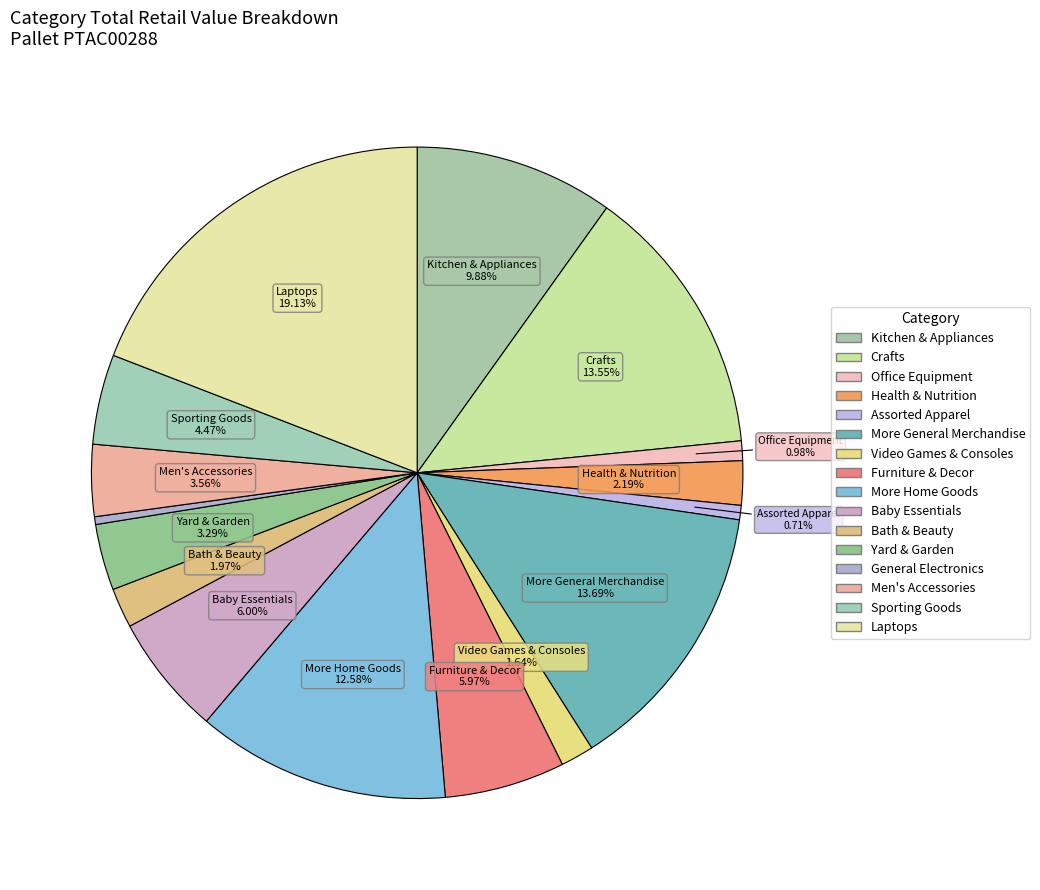

What is the change in value from Furniture & Decor to Bath & Beauty?

-73.0